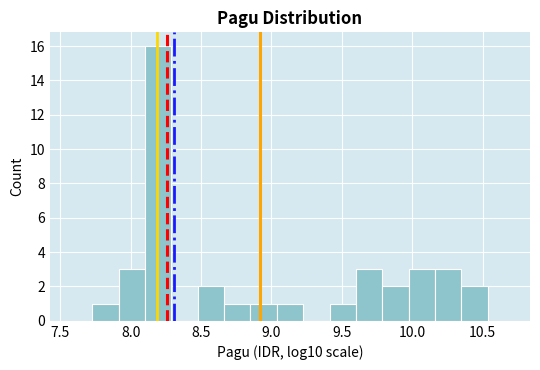

Read against the x-axis, roughly where is the centre of the tallest bar?

8.20